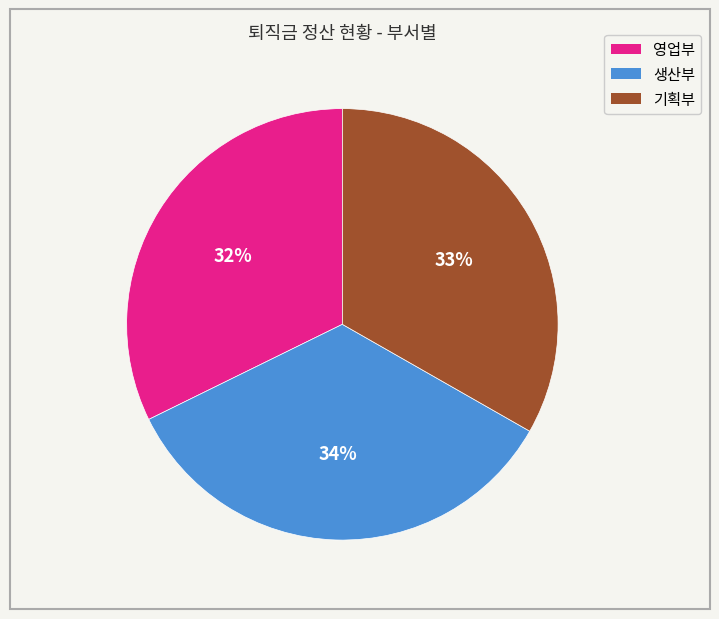

To the nearest percent, what is the difference between the largest and smallest slice percentages?

2%